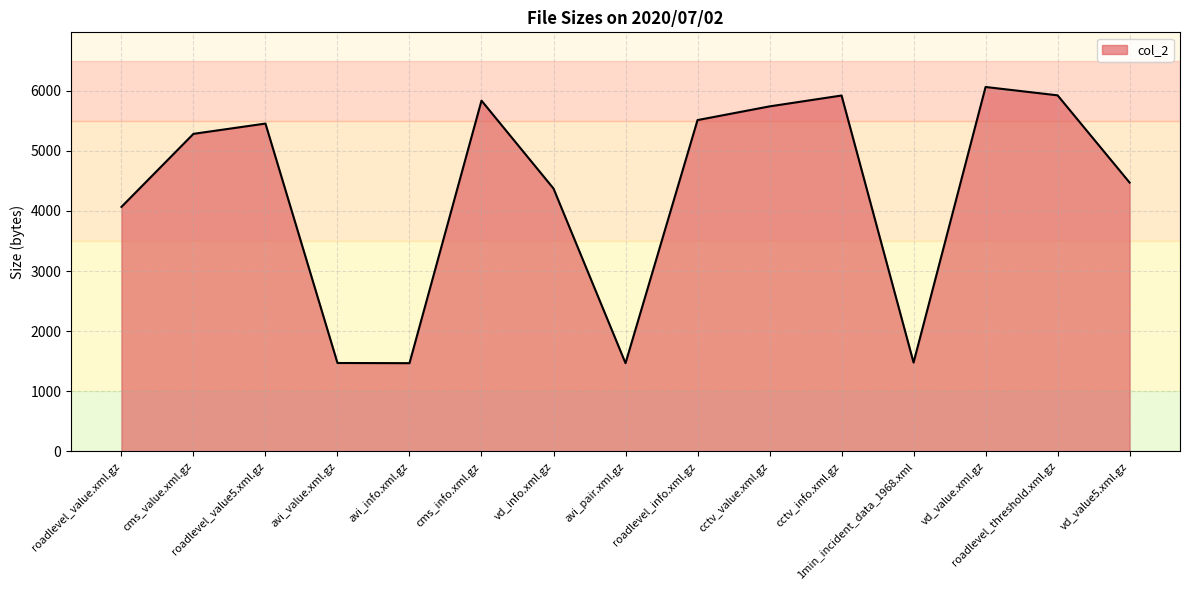

How many values are below 5284?

7